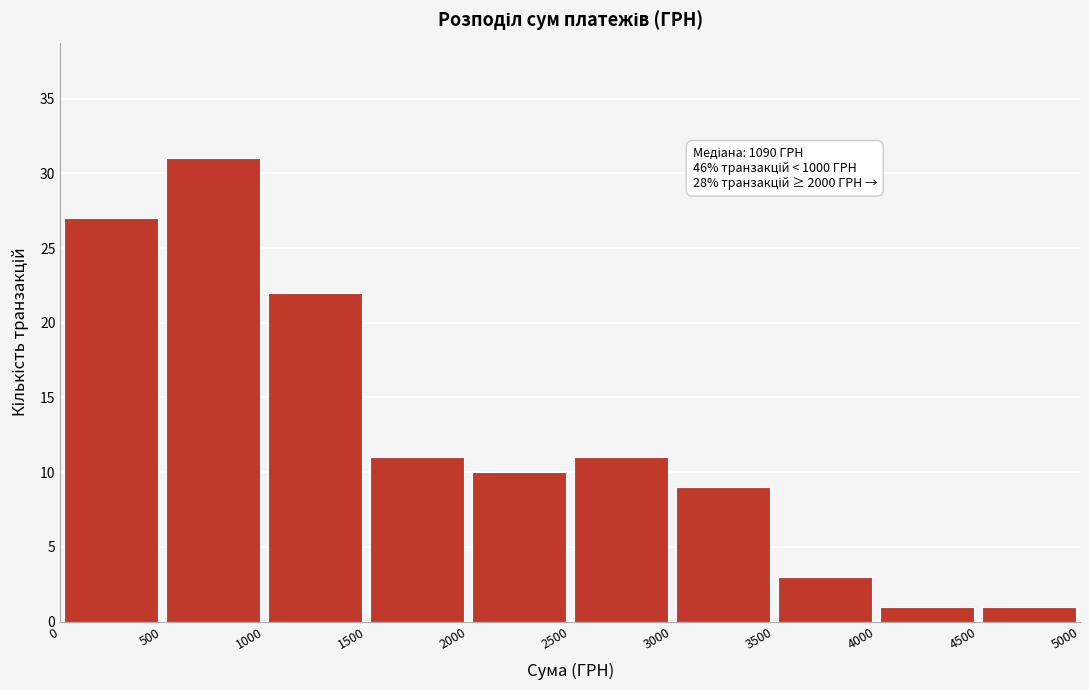

Which range on the x-axis has the tallest bar?

500 to 1000